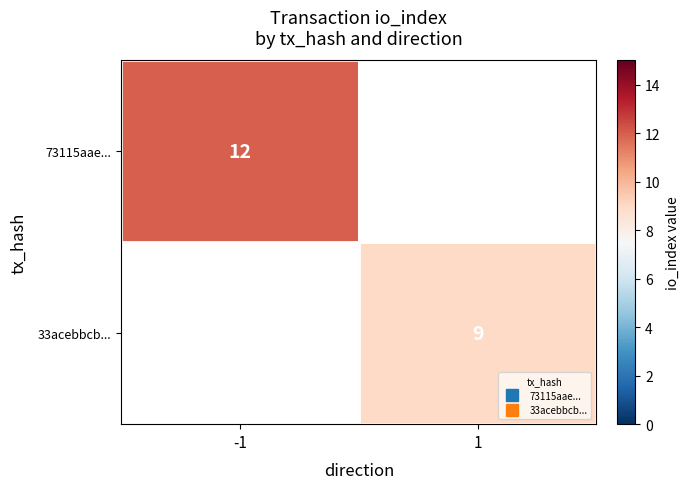

Rank the categories by 33acebbcb... value from lowest to highest.

-1, 1